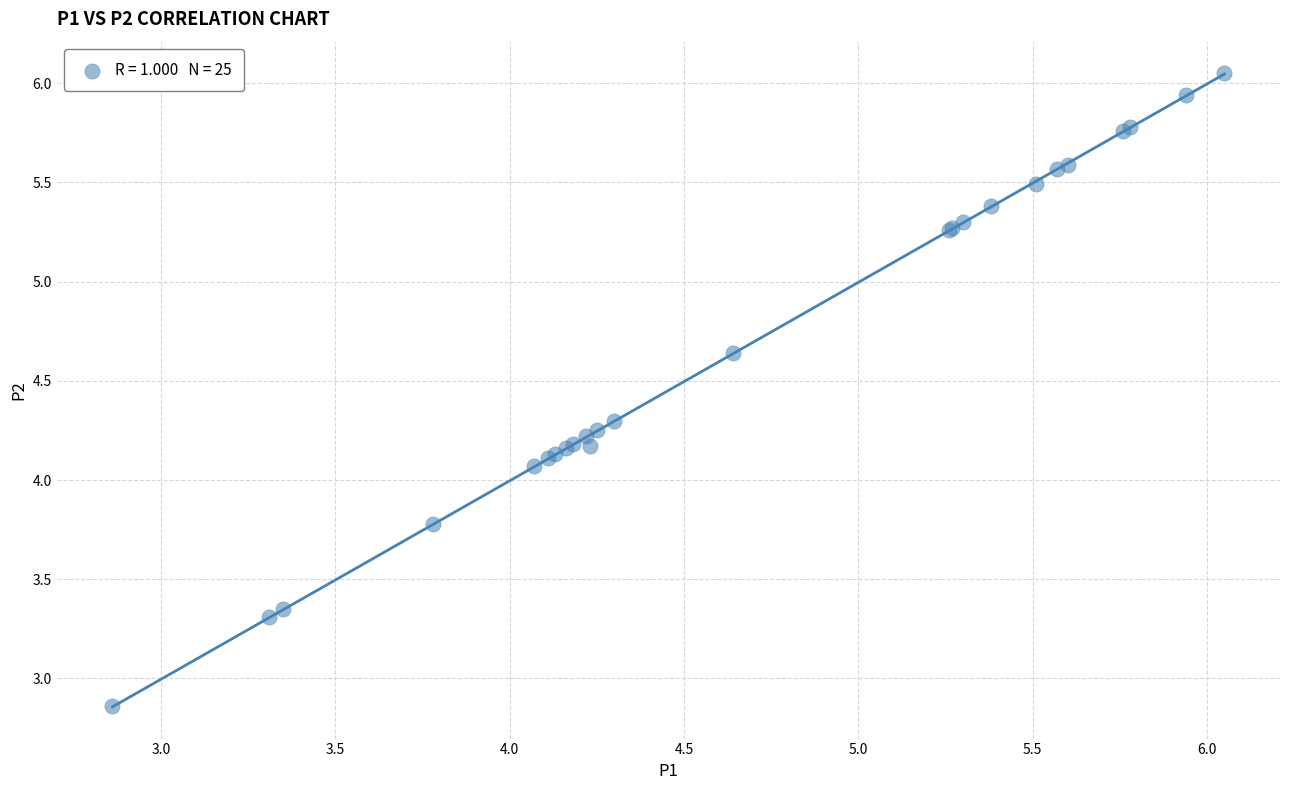

What Y value in the scatter plot is closest to 4?

4.1